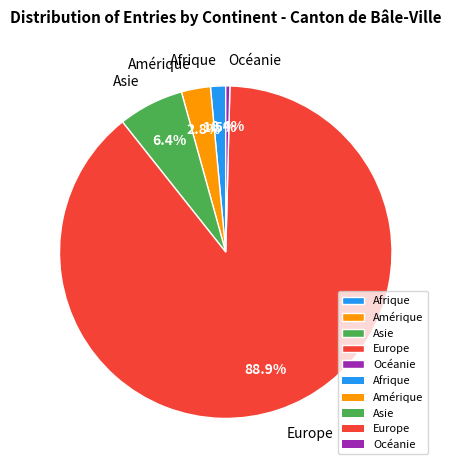

Is Europe the majority of the pie?

Yes